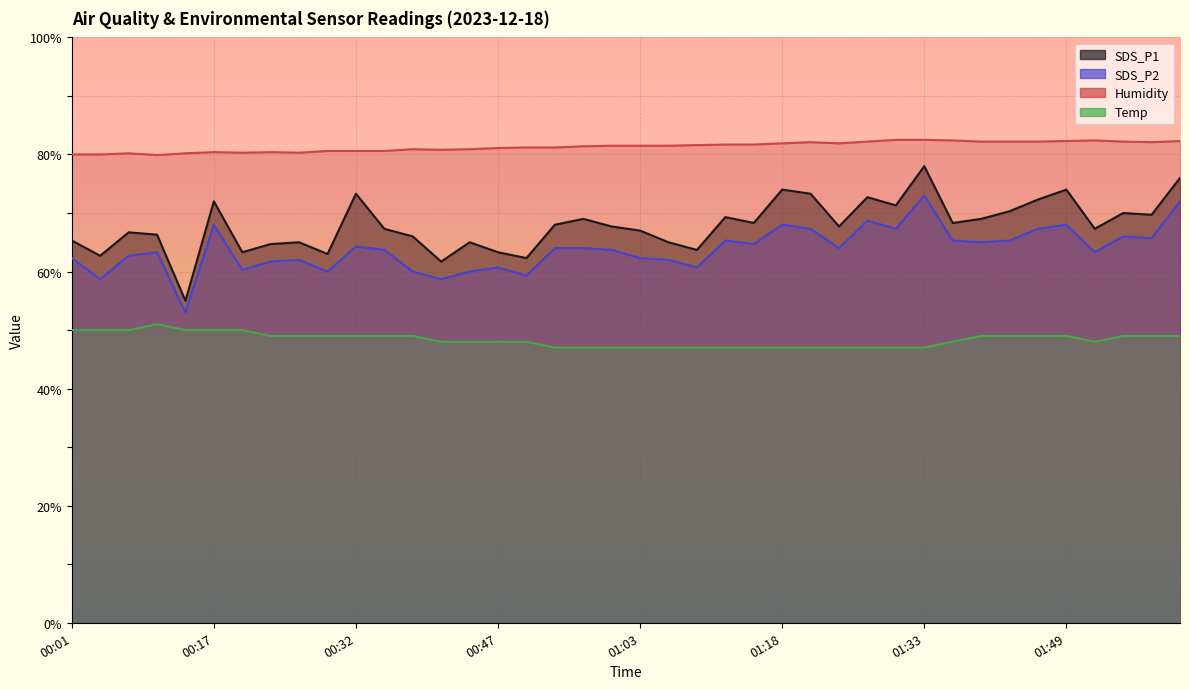

Does the chart display data point markers on the line(s)?

No